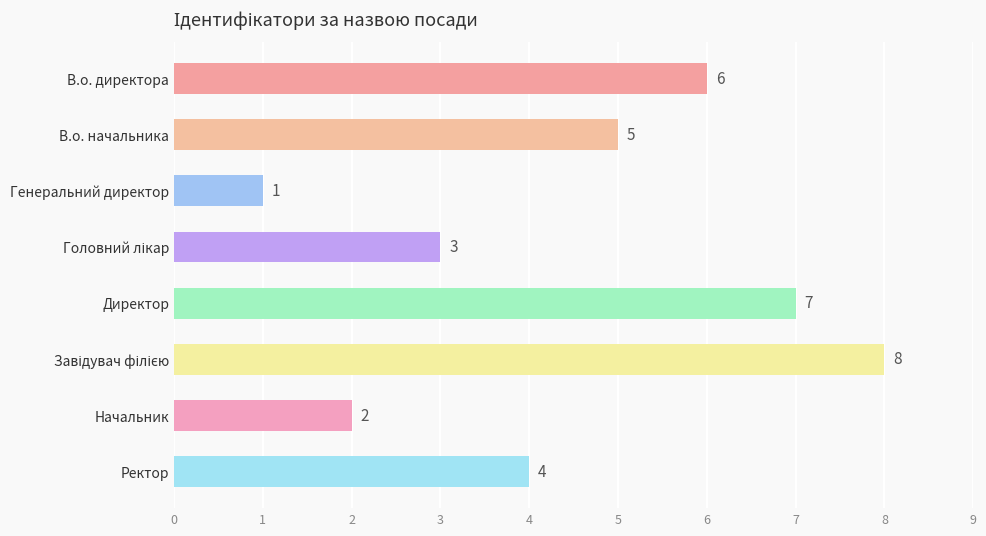

Reading top to bottom, extract all data points from this chart.

6	5	1	3	7	8	2	4